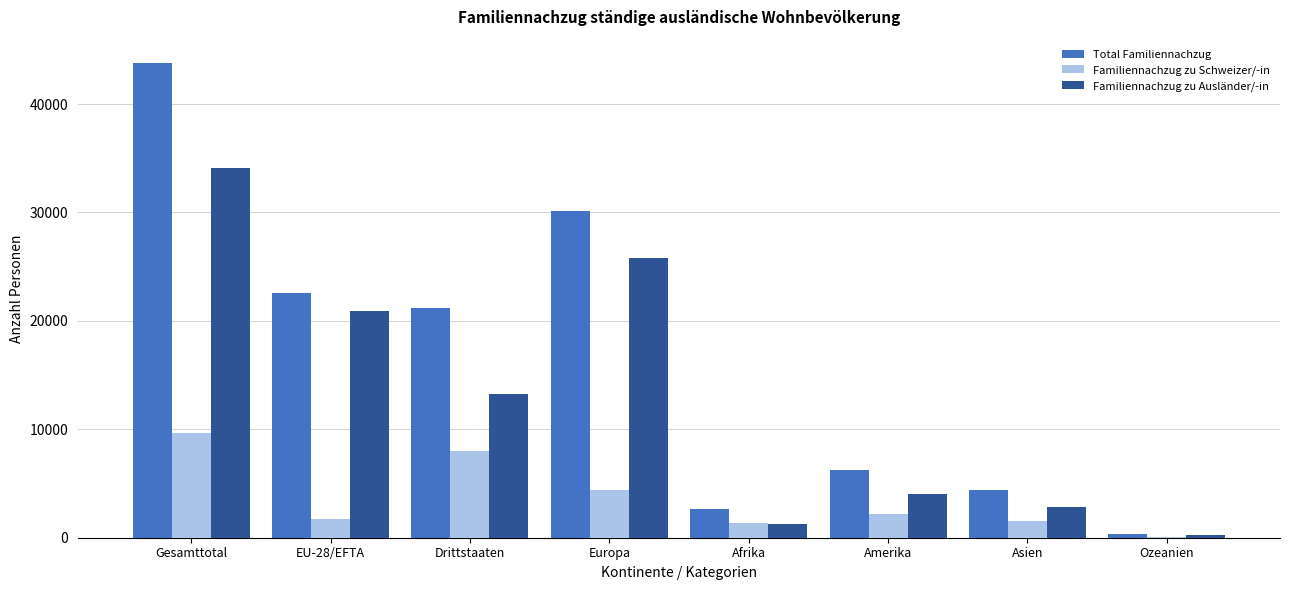

Which series has the largest total across all categories?

Total Familiennachzug